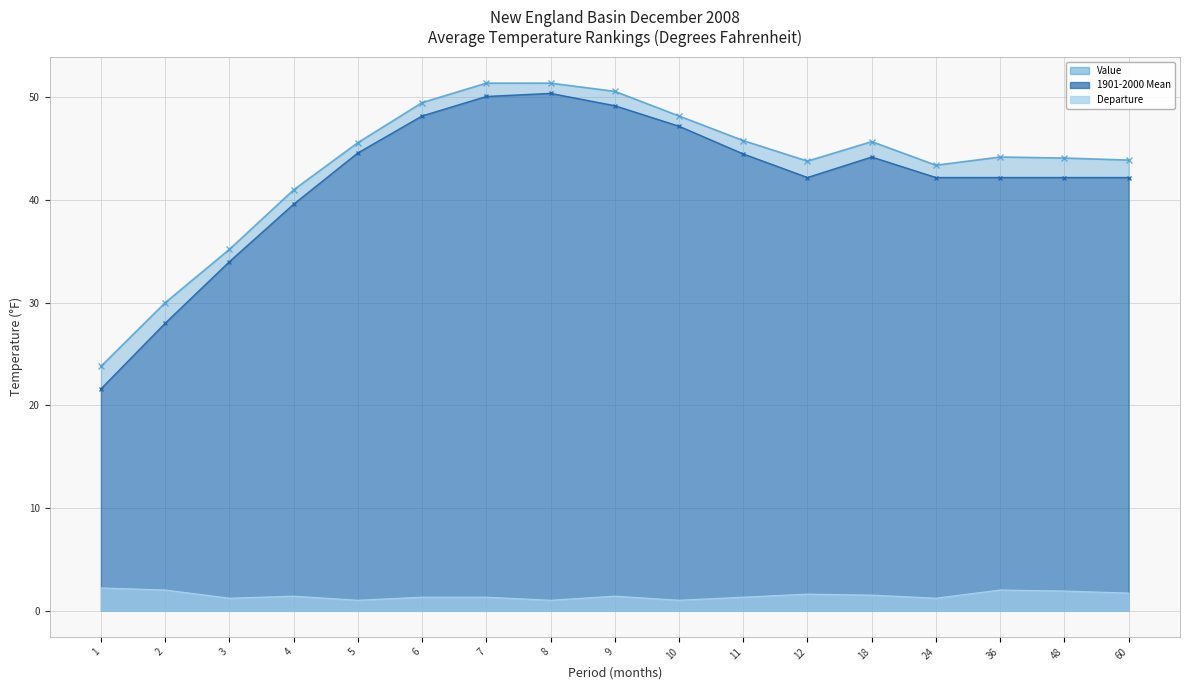

What value does the Value series have at 3?

35.2